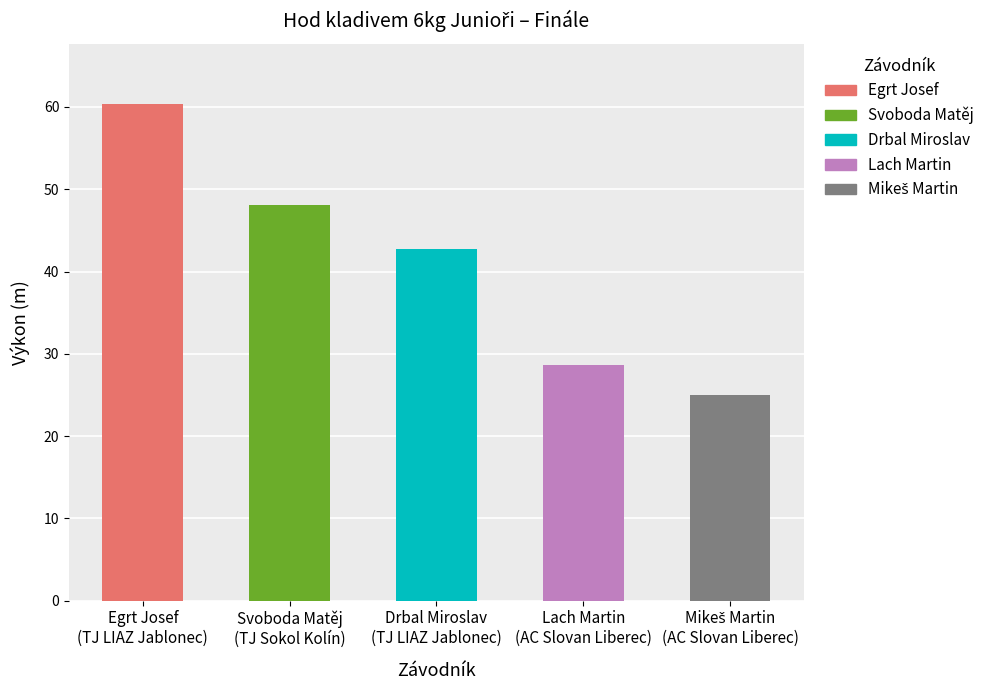

Reading left to right, extract all data points from this chart.

Egrt Josef
(TJ LIAZ Jablonec)=60.4	Svoboda Matěj
(TJ Sokol Kolín)=48.1	Drbal Miroslav
(TJ LIAZ Jablonec)=42.7	Lach Martin
(AC Slovan Liberec)=28.6	Mikeš Martin
(AC Slovan Liberec)=24.9